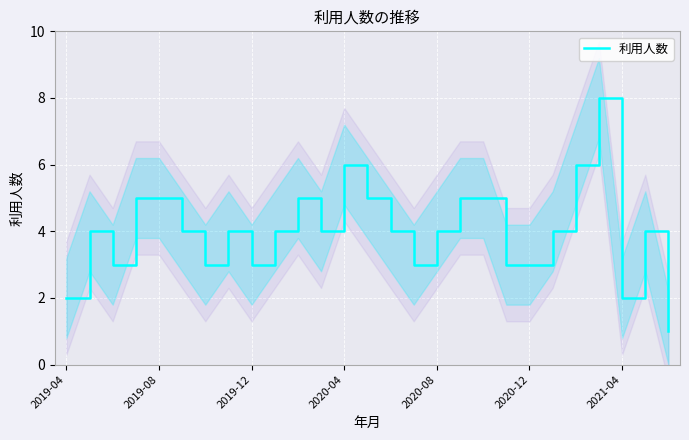

What is the maximum value for 利用人数?

8